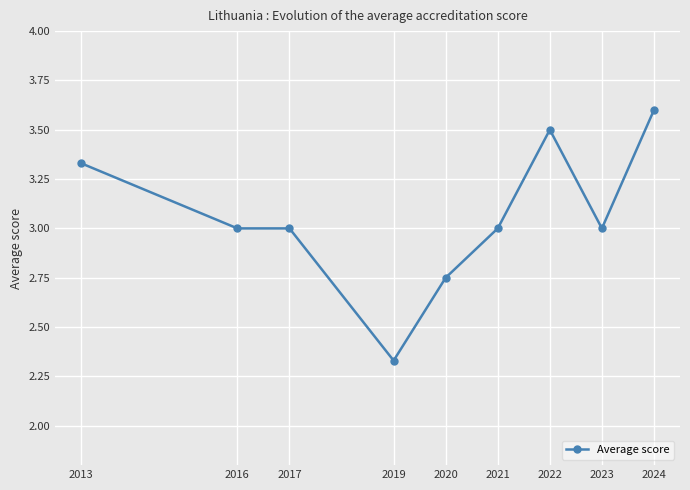

At which category does the chart reach its peak across all series?

2024